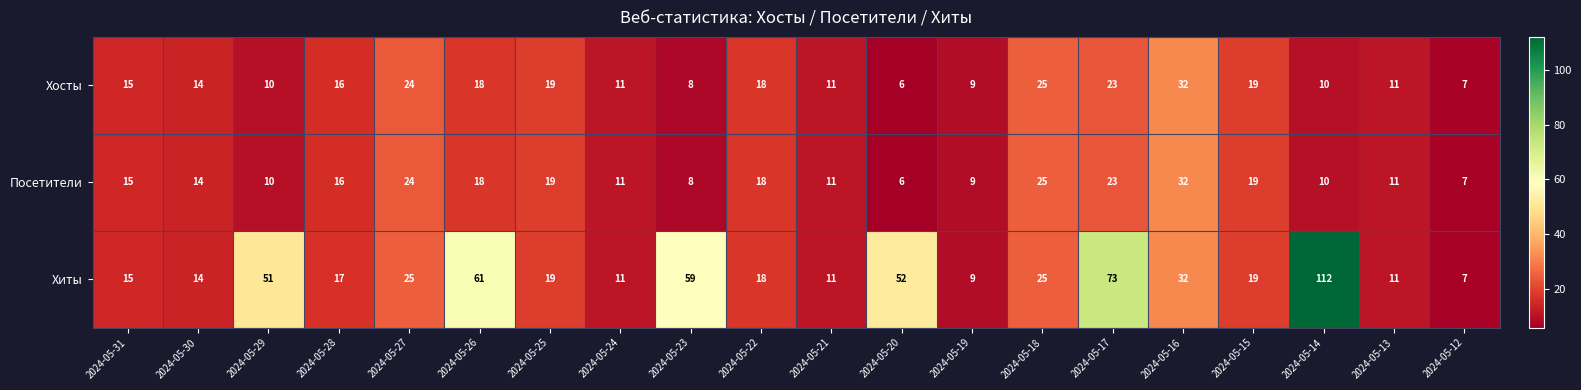

Which series has the largest total across all categories?

Хиты